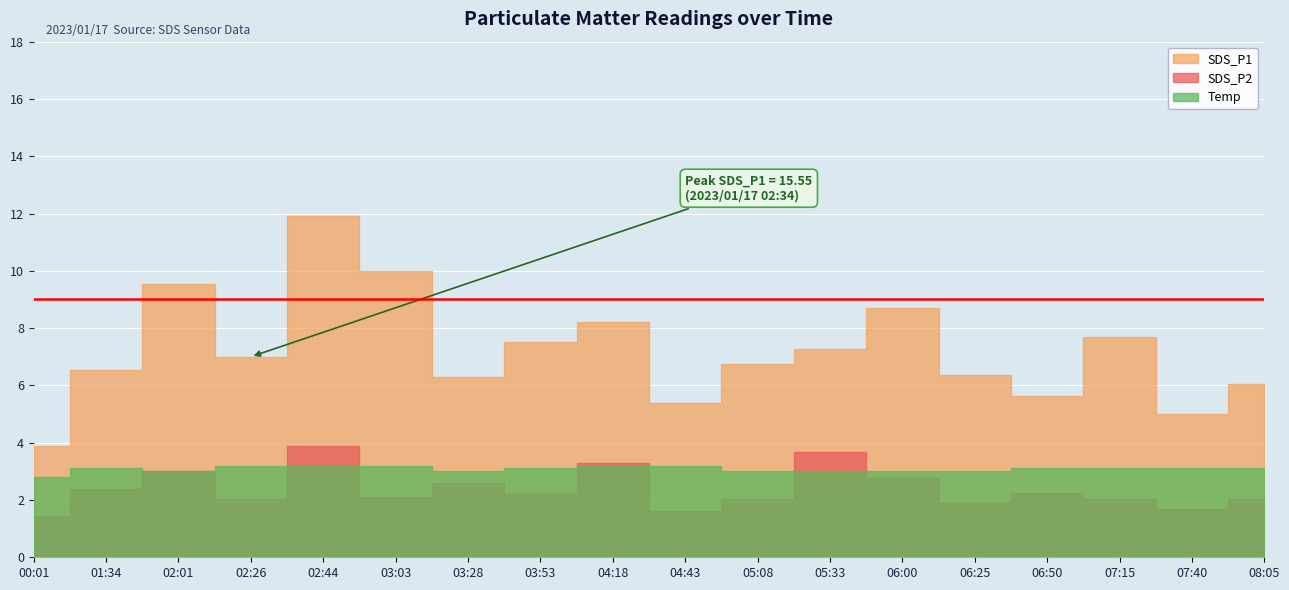

What position from the right is 00:01?

18